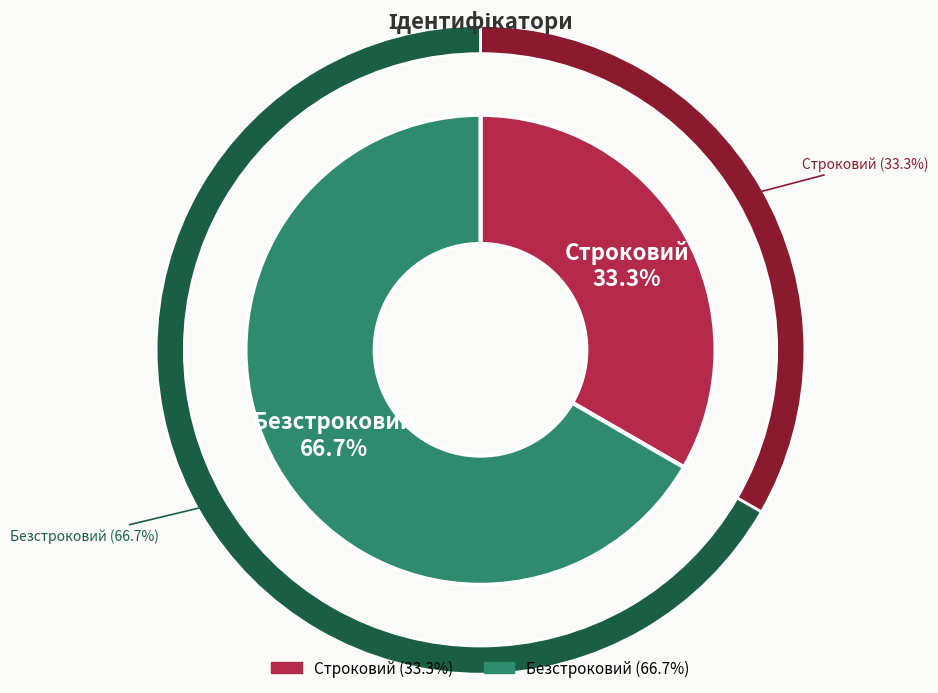

True or false: Безстроковий accounts for 67% of the total.

True